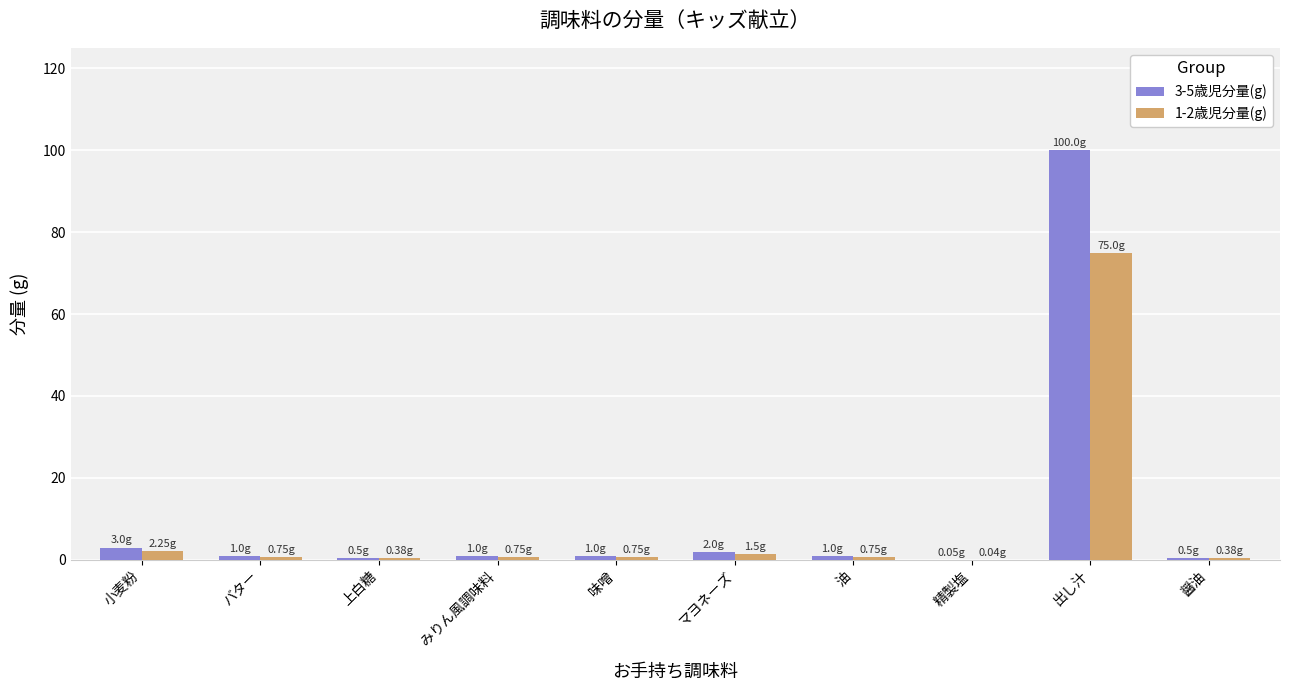

How many groups of bars are there?

10